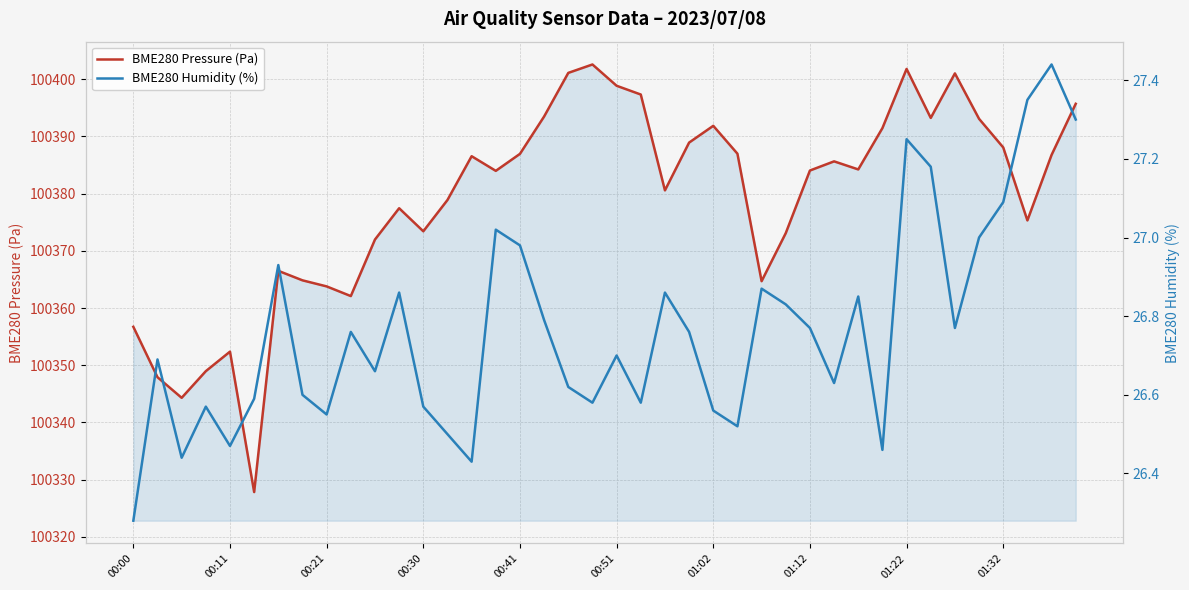

How many values in the BME280 Pressure (Pa) series are below 100384?

19